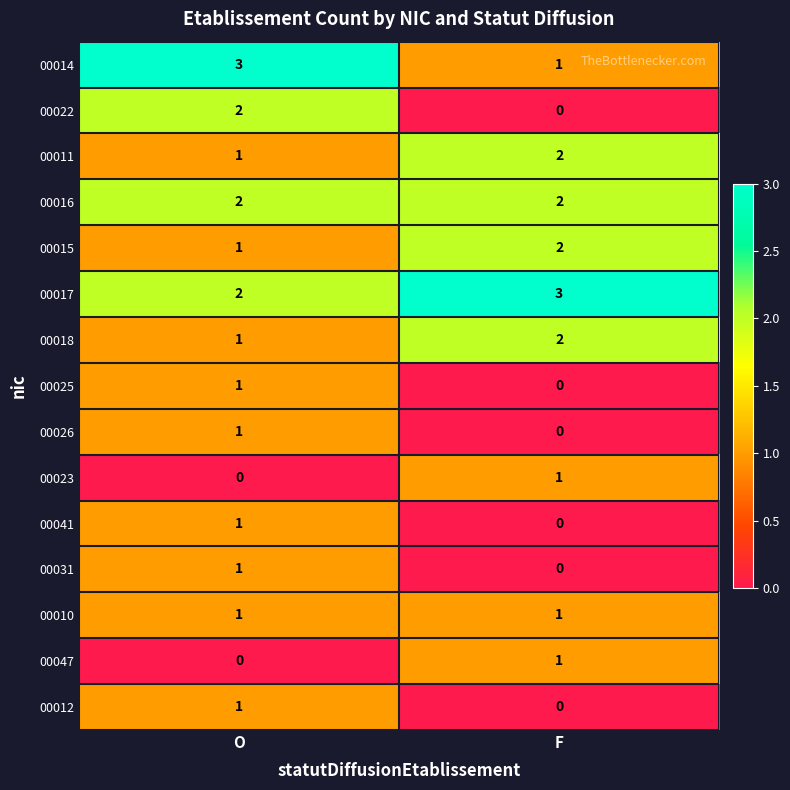

The 00017 series shows 2 at O. True or false?

True